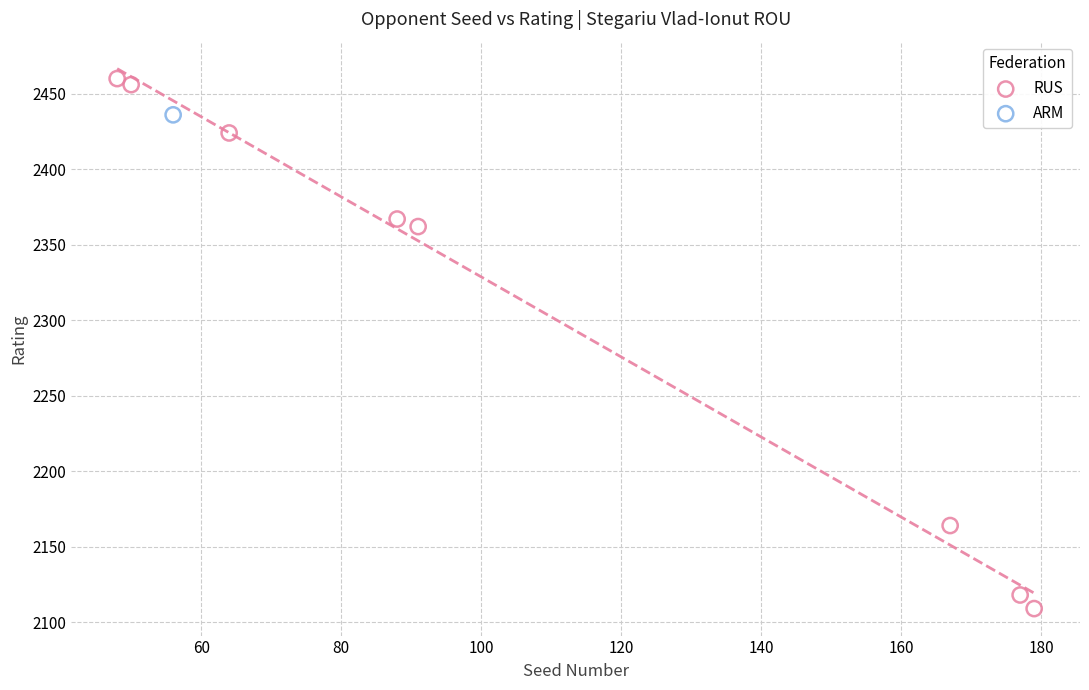

What are all the series names shown in the legend?

ARM, RUS